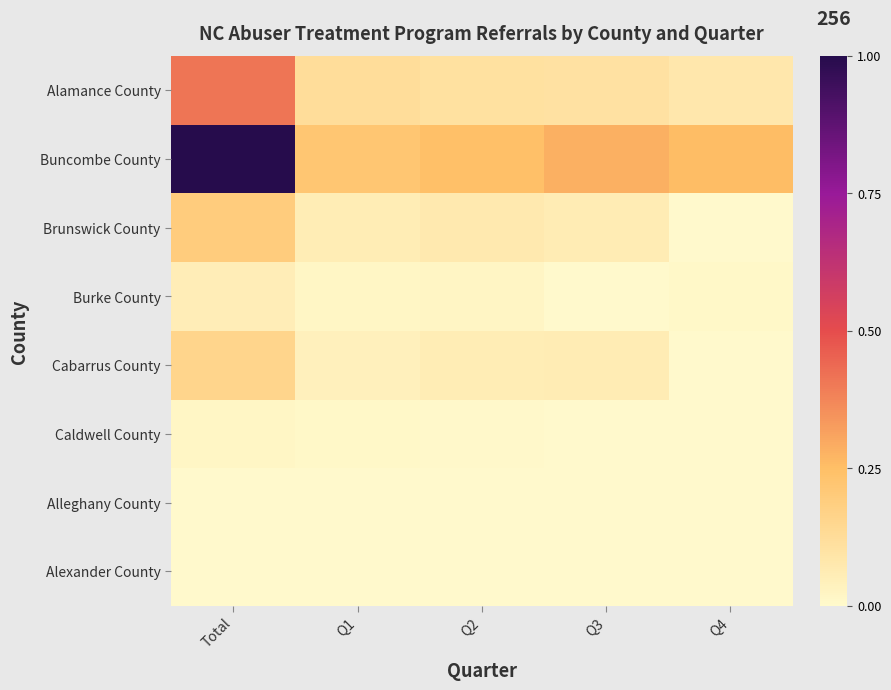

How many categories are shown in the chart?

5